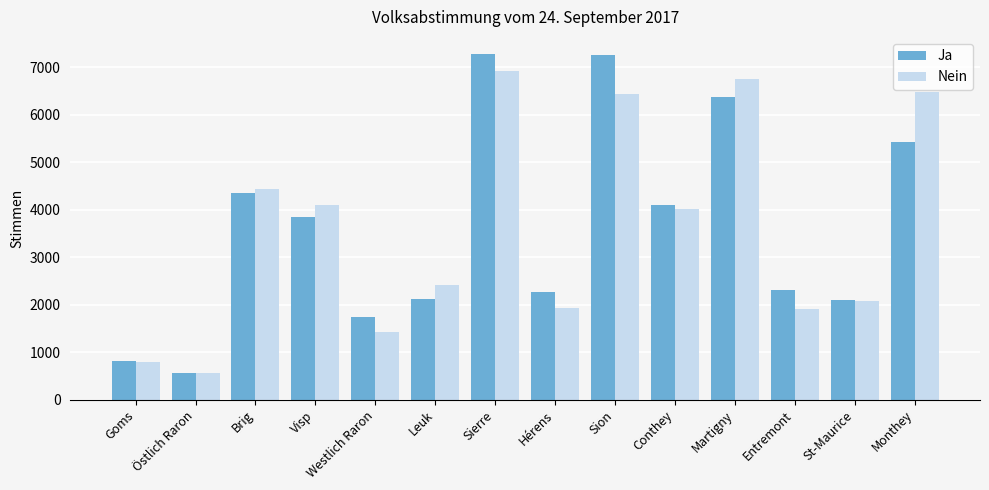

Where is Nein nearest to the value 3737?

Conthey